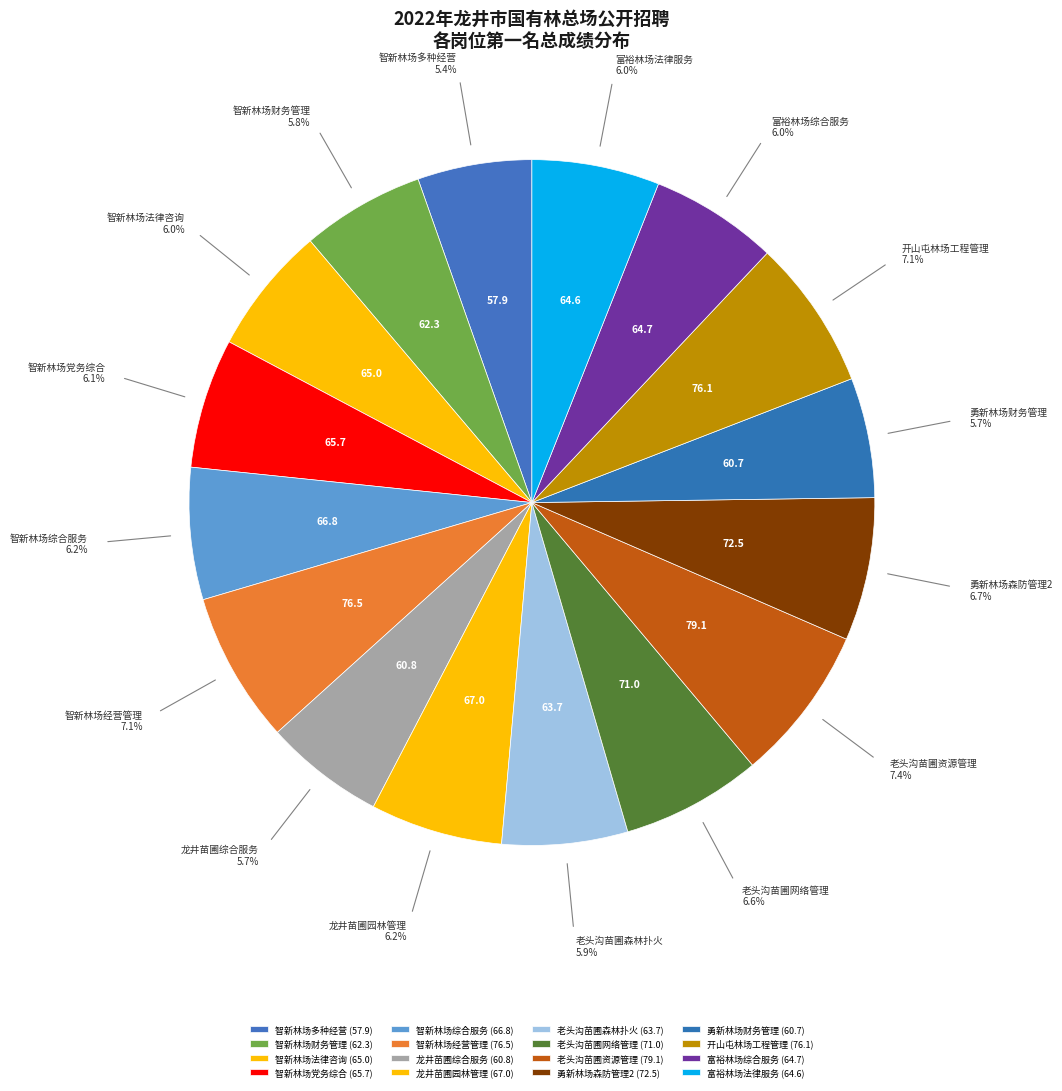

To the nearest percent, what is the average slice percentage?

6%